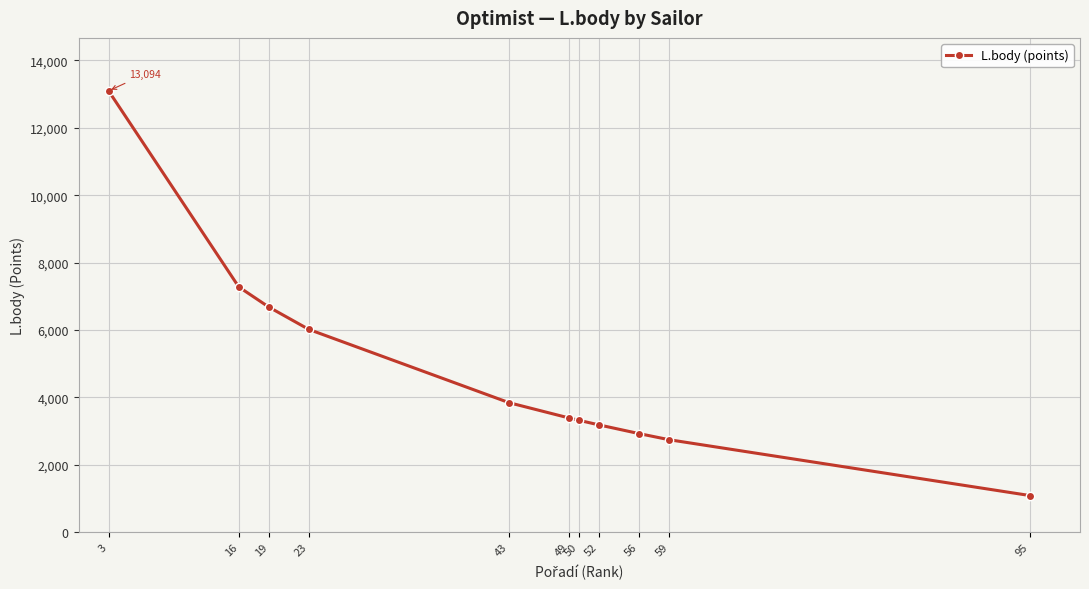

Which has a higher value, 95 or 16?

16